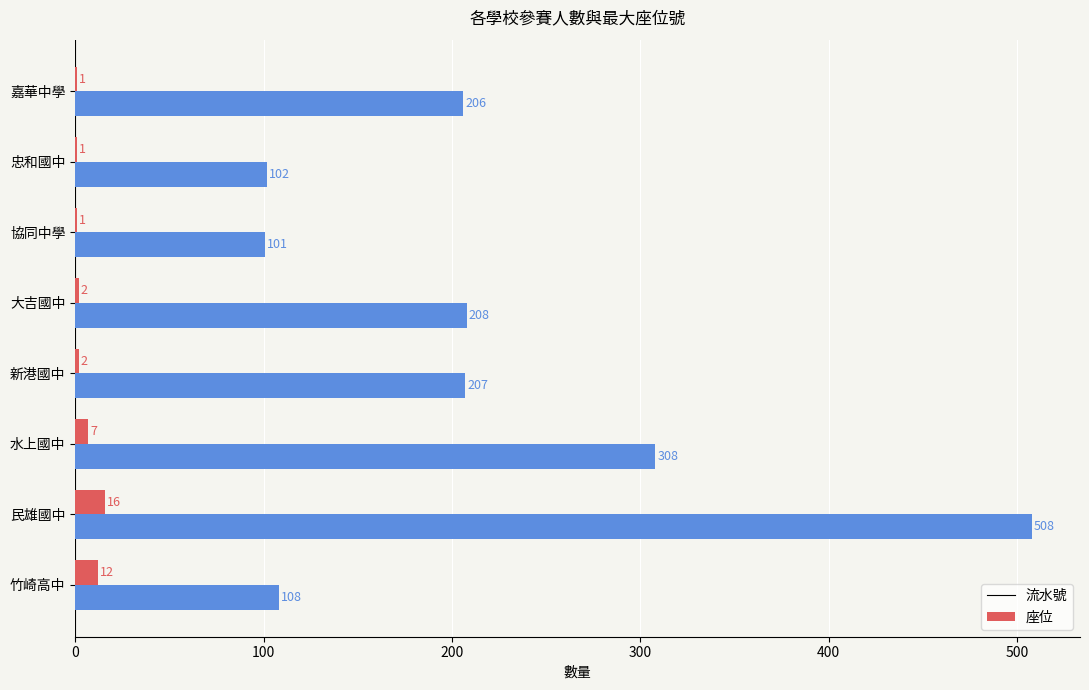

What is the total value across all series at 民雄國中?

524